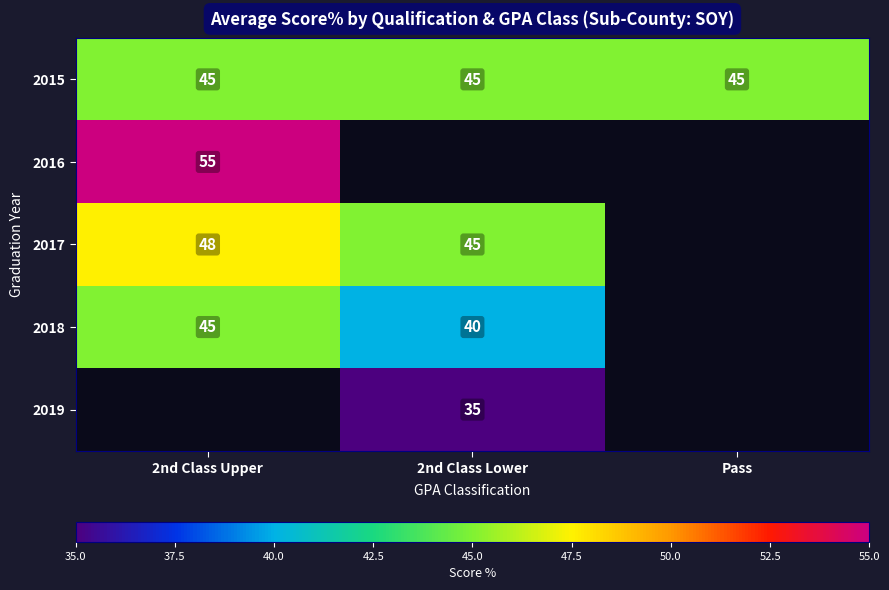

Is it true that 2016 equals 87 at 2nd Class Upper?

False